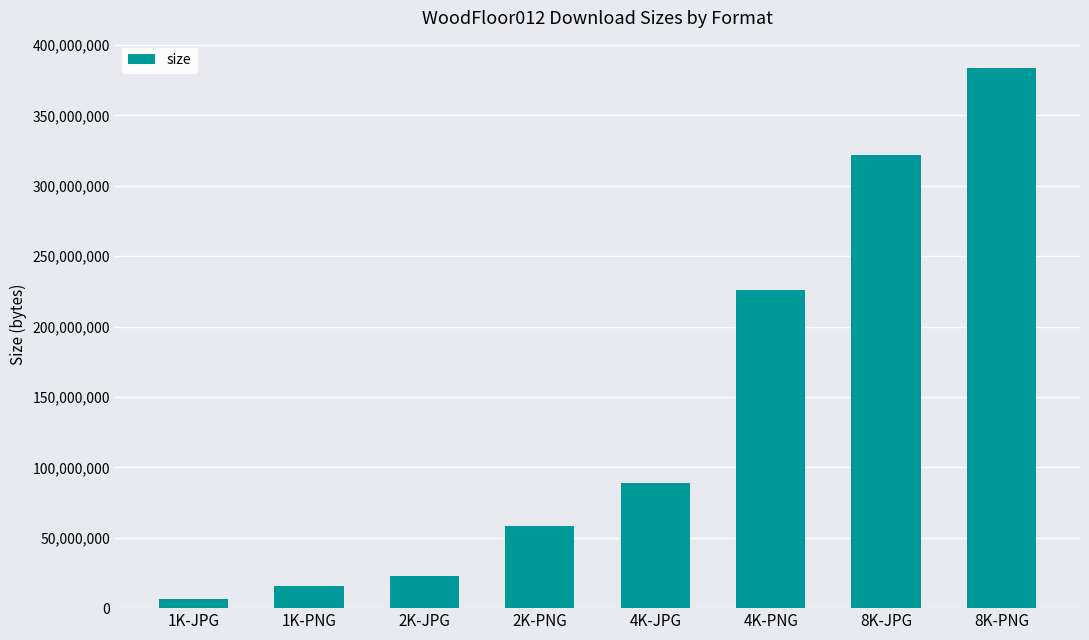

What is the sum of the values at 4K-JPG and 8K-PNG?

472532836